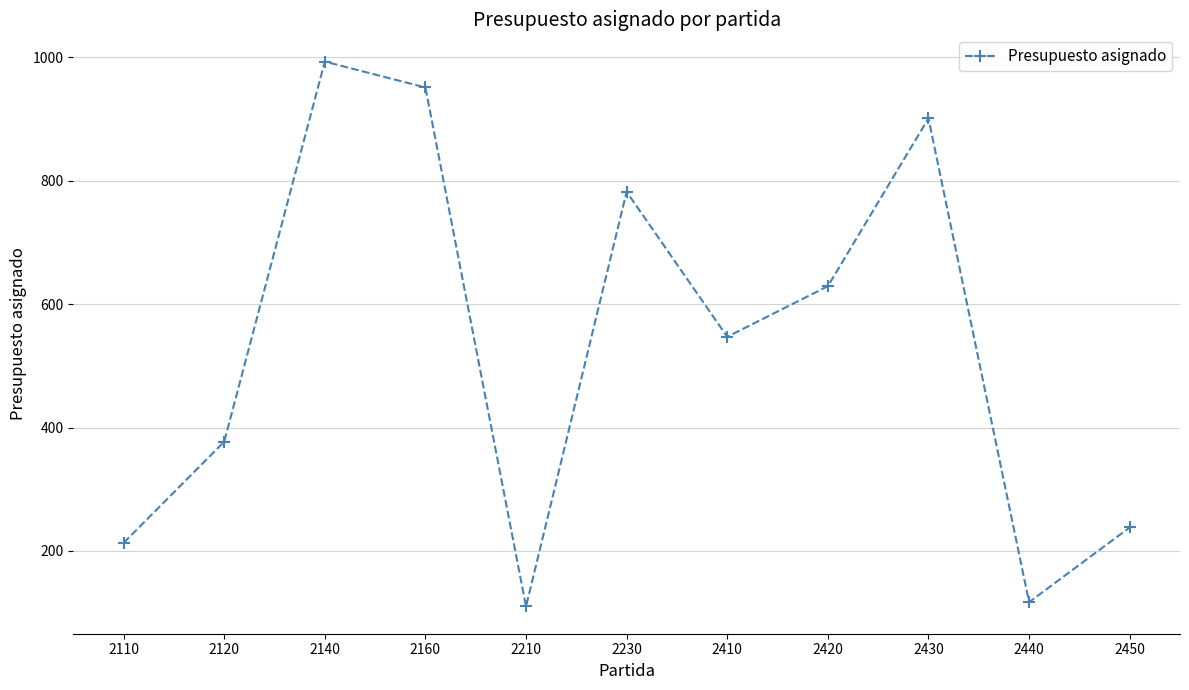

What is the greatest value displayed?

993